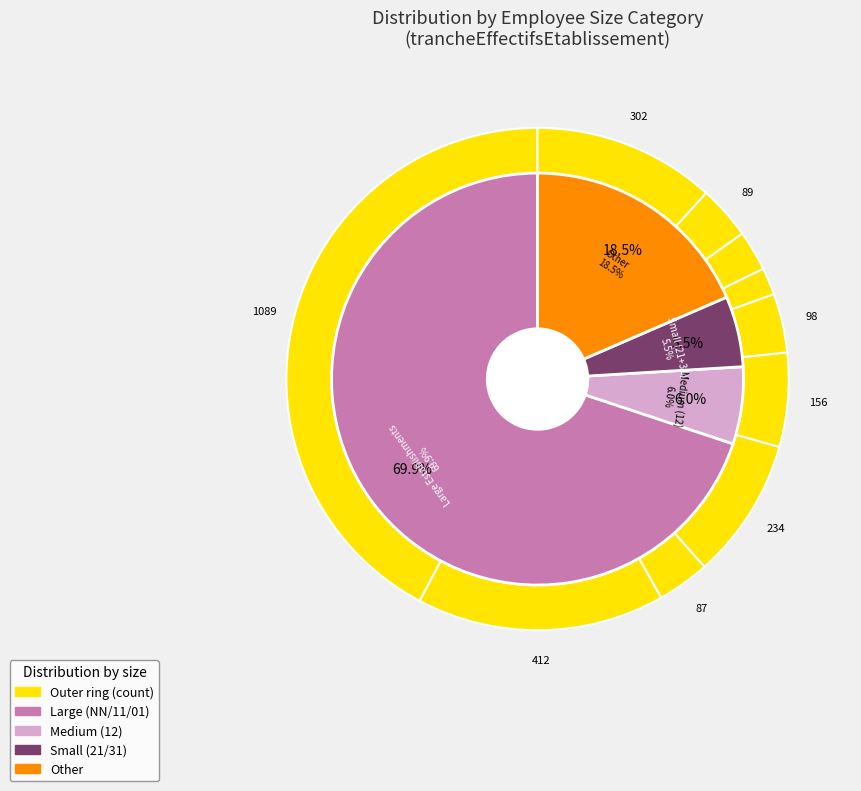

Which slice is the largest?

NN